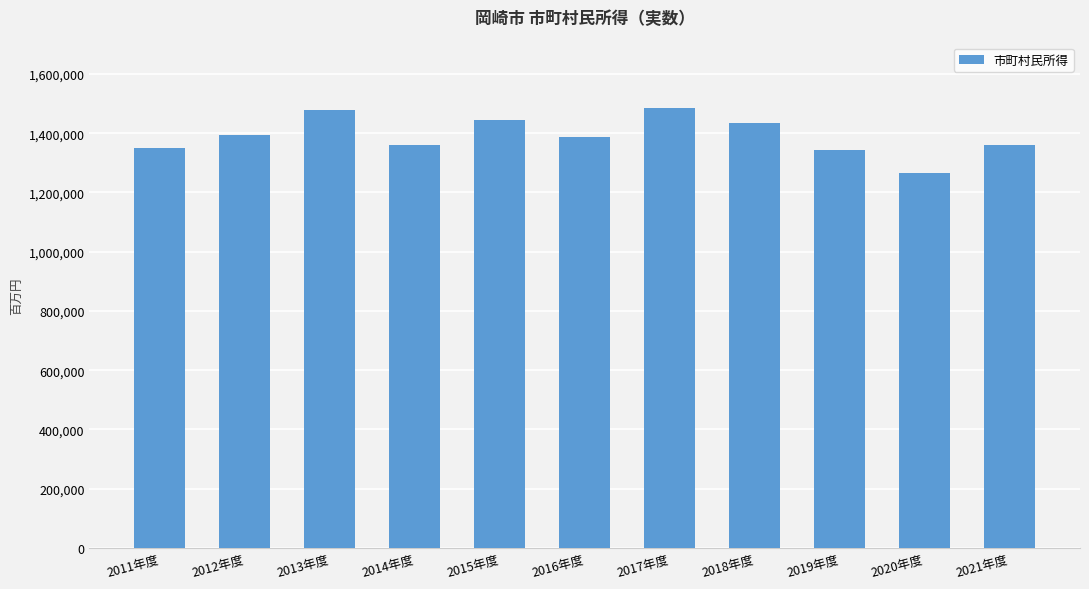

What is the approximate value at 2021年度, to the nearest 50?

1361700